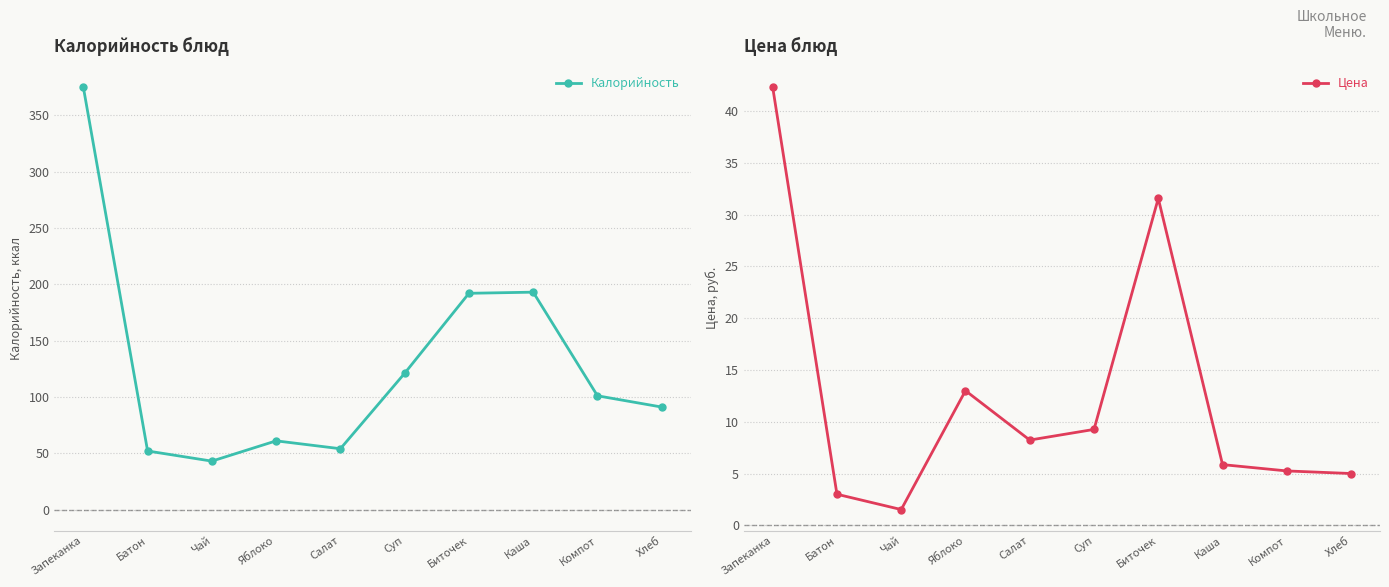

How many data points in Калорийность are less than 101?

5